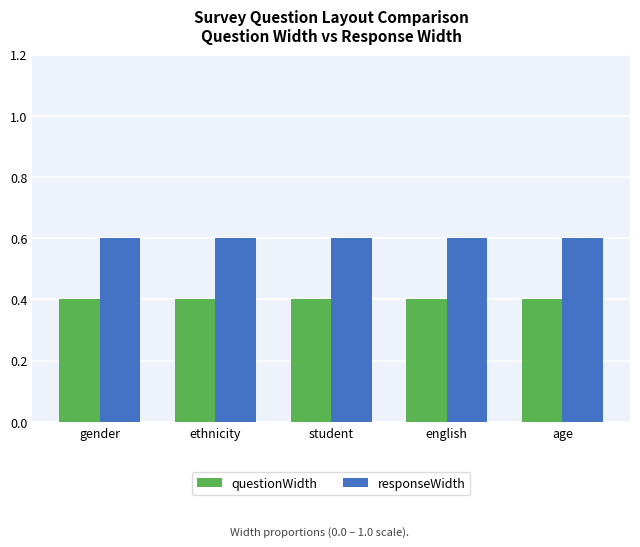

List the series in order of their peak value, highest first.

responseWidth, questionWidth